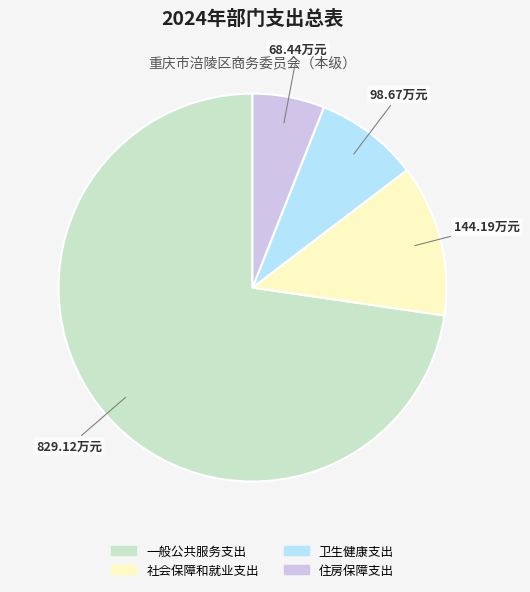

Rank the categories by value from lowest to highest.

住房保障支出, 卫生健康支出, 社会保障和就业支出, 一般公共服务支出